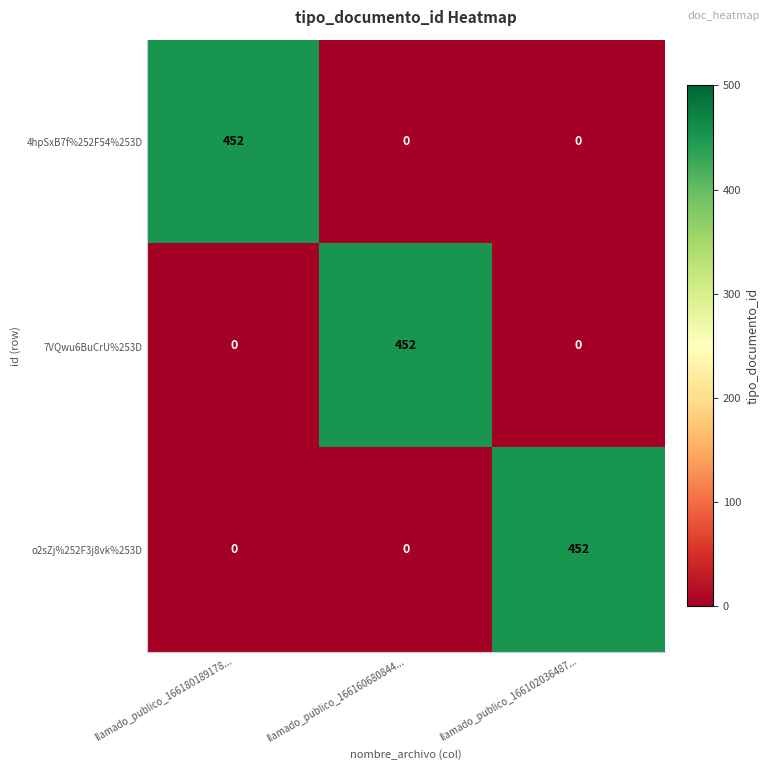

What is the approximate value of o2sZj%252F3j8vk%253D at llamado_publico_166102036487..., to the nearest 5?

450